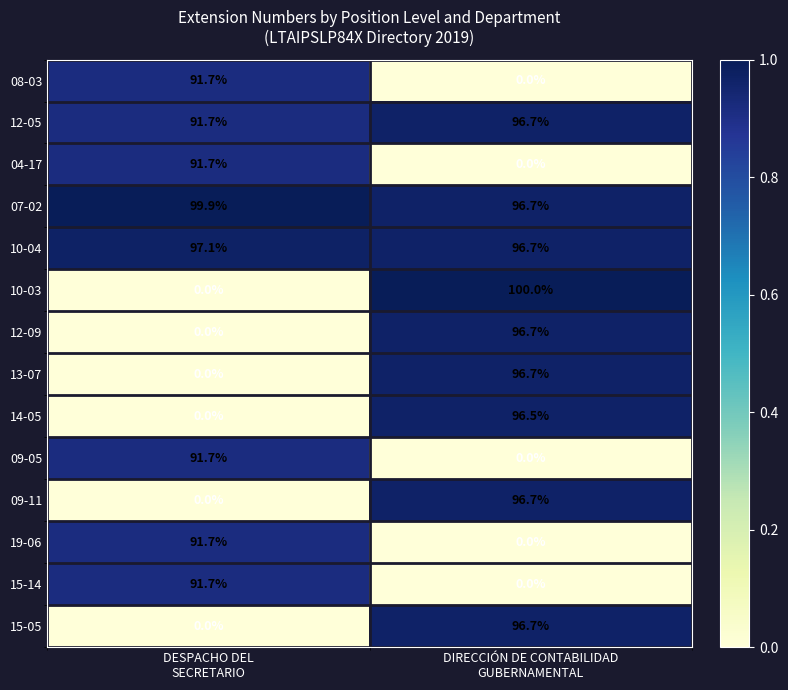

What is the sum of all 10-04 values?

193.8